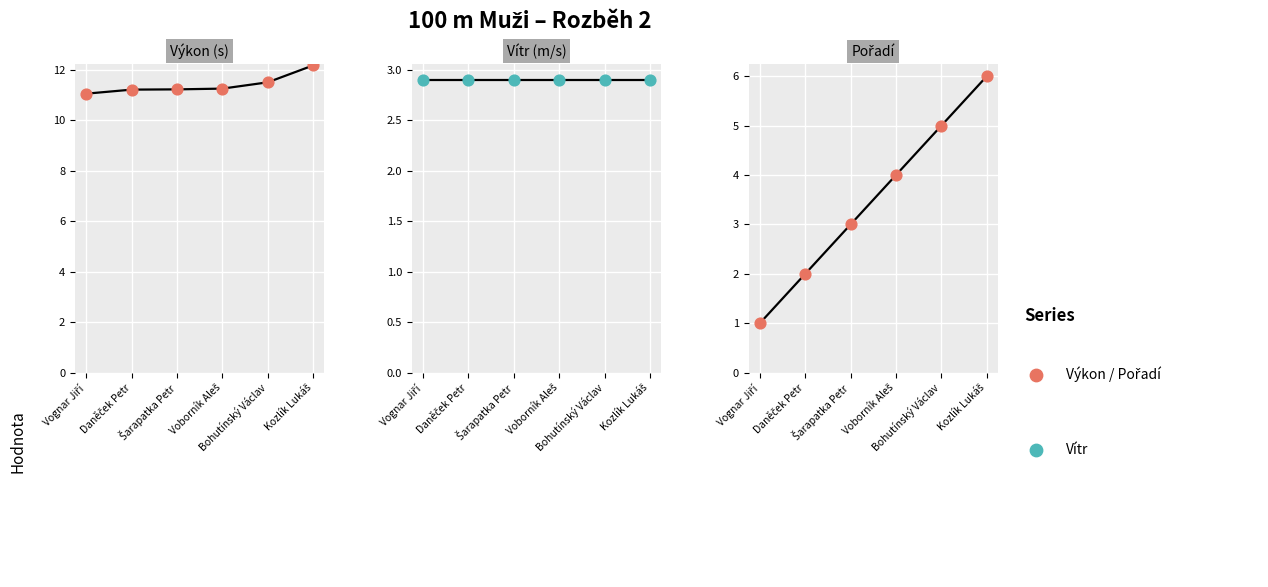

At how many categories does at least one series exceed 7?

6